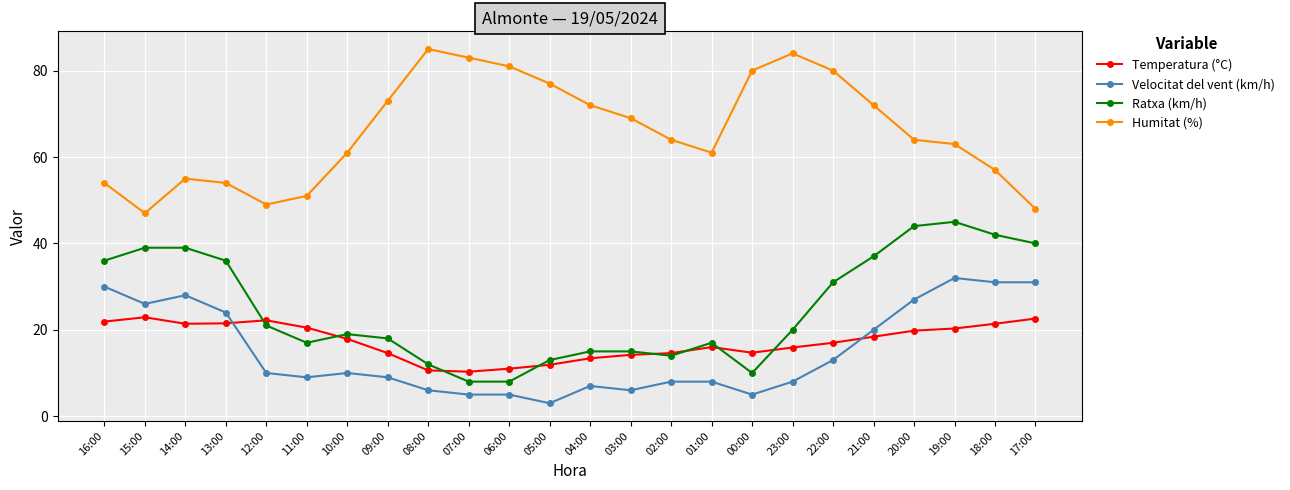

What is the total value across all series at 20:00?

154.8